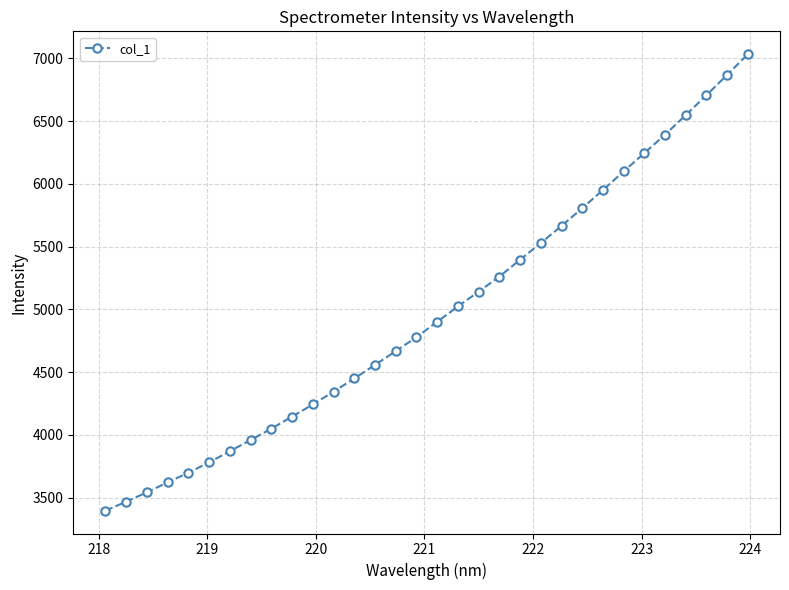

True or false: the data has more than 0 interior local peaks.

False